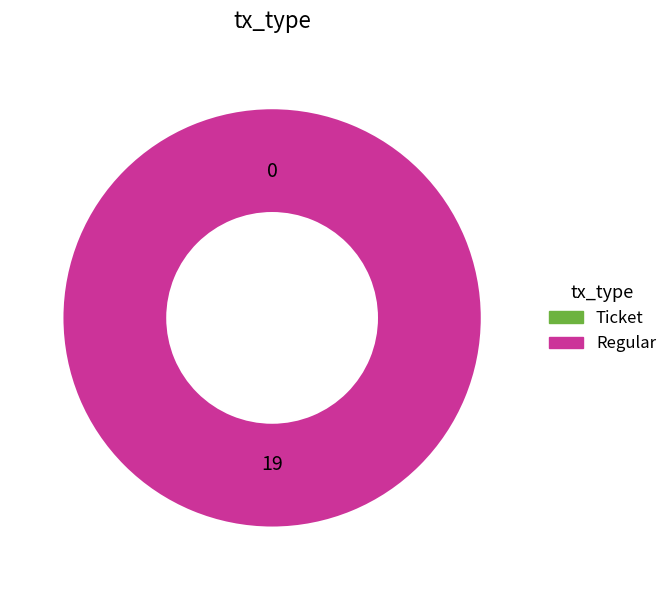

To the nearest percent, what is the difference between the largest and smallest slice percentages?

100%